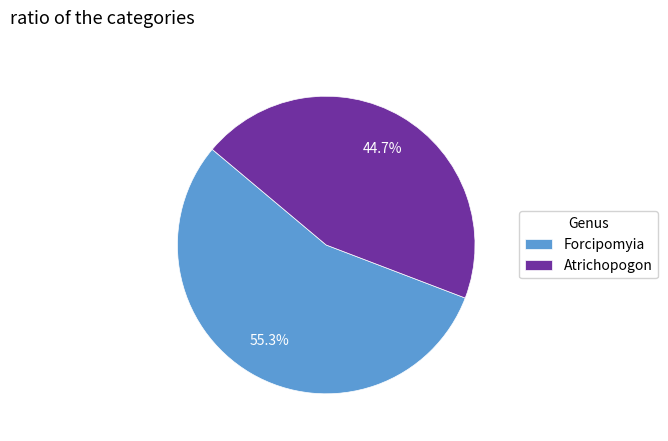

To the nearest percent, what percentage of the pie is Forcipomyia?

55%